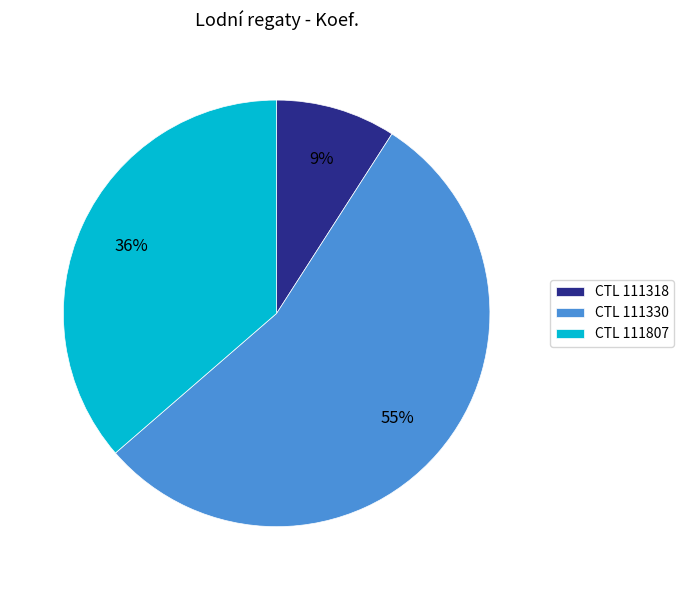

Count the number of slices in the pie.

3